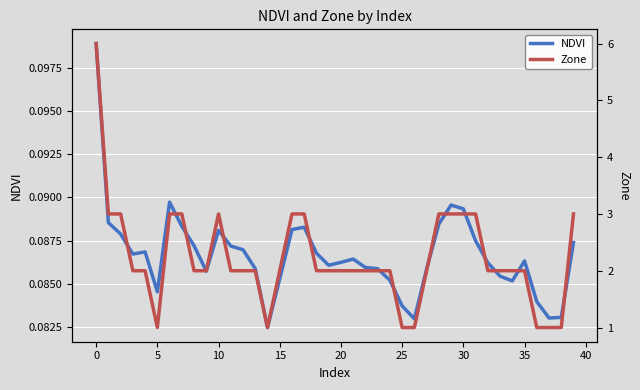

The NDVI series shows 0.0 at 5. True or false?

False